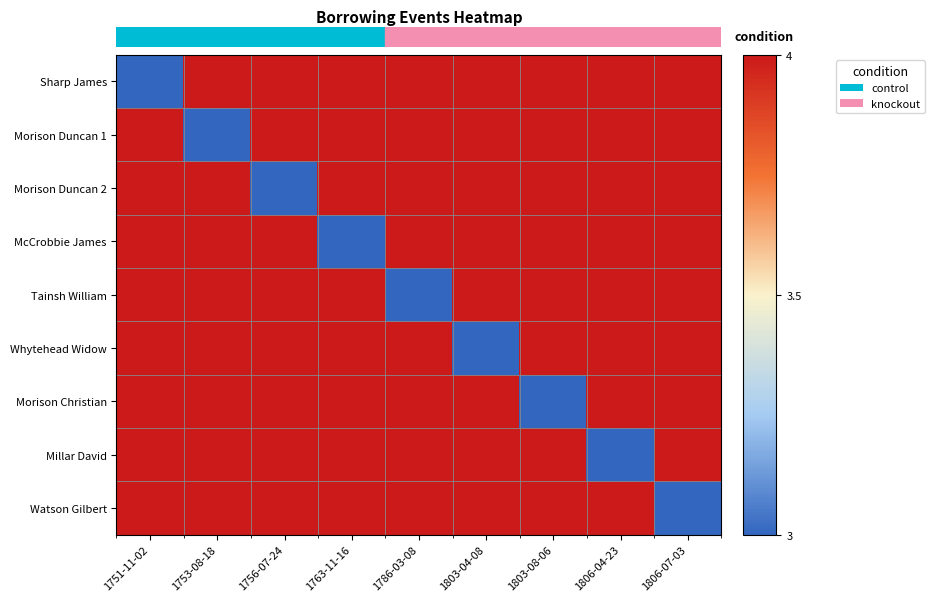

Which series changed the most between 1786-03-08 and 1803-08-06?

Tainsh William